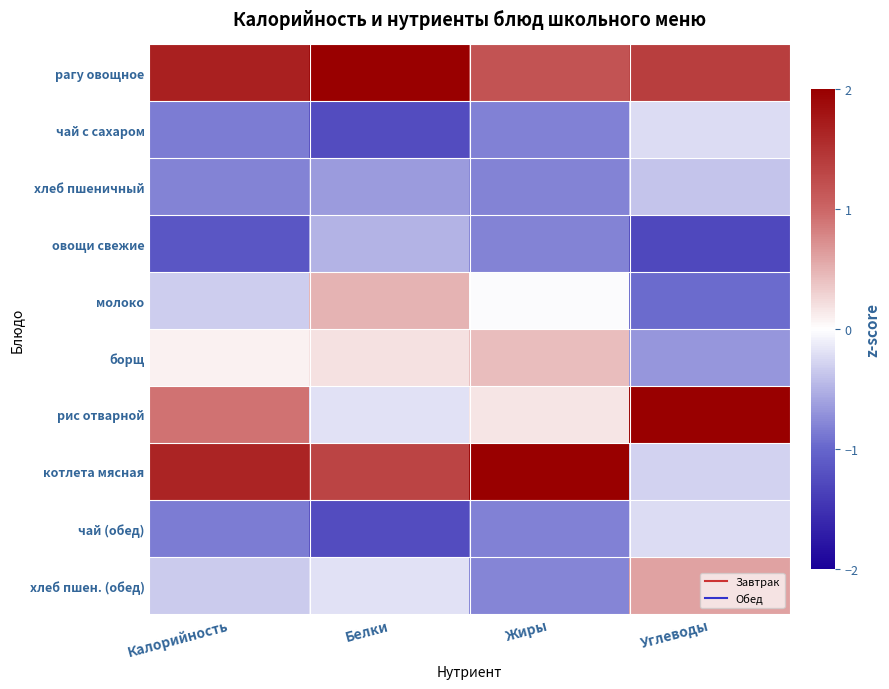

Which series has the largest total across all categories?

рагу овощное